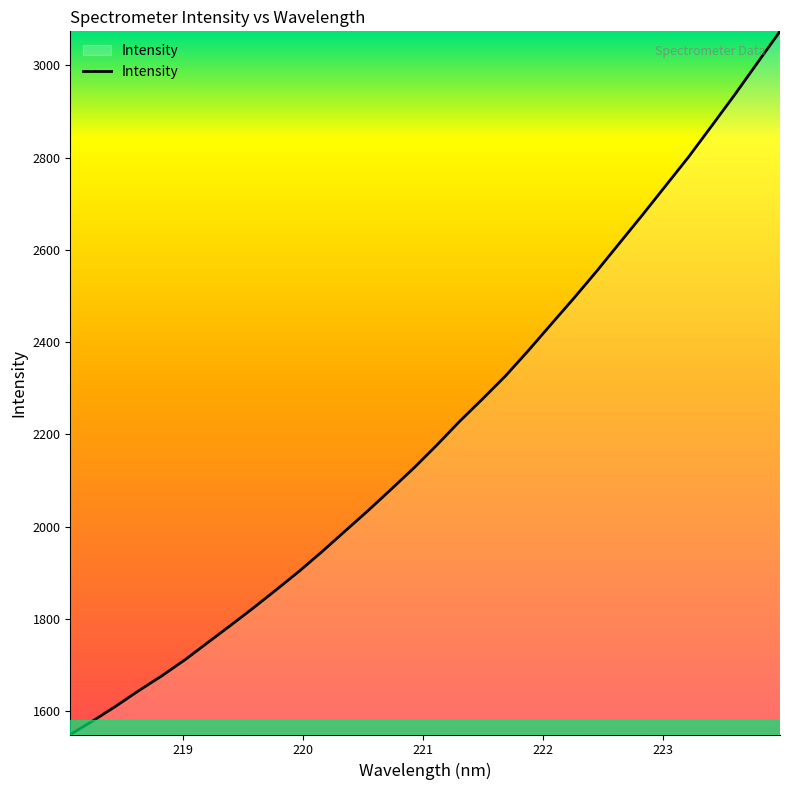

What is the greatest value displayed?

3073.9